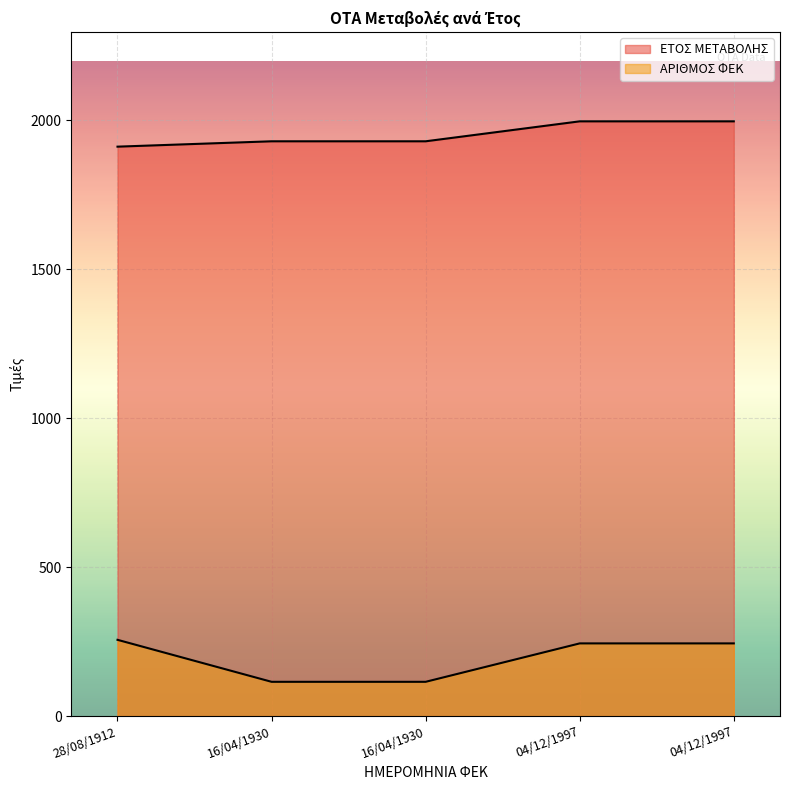

Which series changed the most between 16/04/1930 and 04/12/1997?

ΑΡΙΘΜΟΣ ΦΕΚ